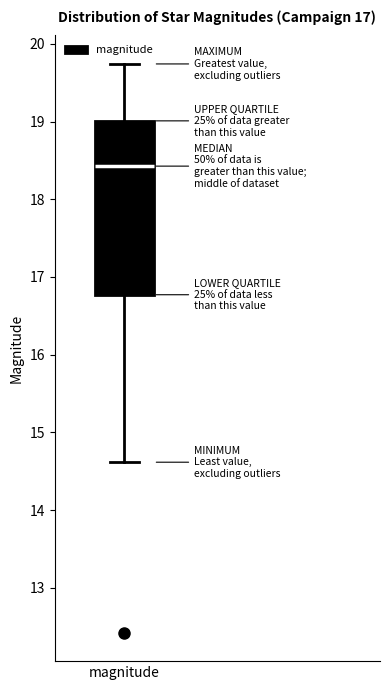

Read this box plot against the y-axis: the position of the median line, the range covered by the box, and the ends of both whiskers. The values are not printed on the chart, so give them approximately, as read against the axis.

median 18.4, box 16.8 to 19.0, whiskers 14.6 to 19.7